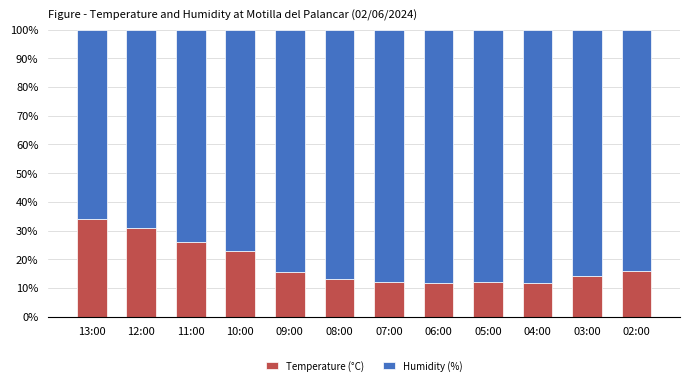

What is the total value across all series at 03:00?

100.0